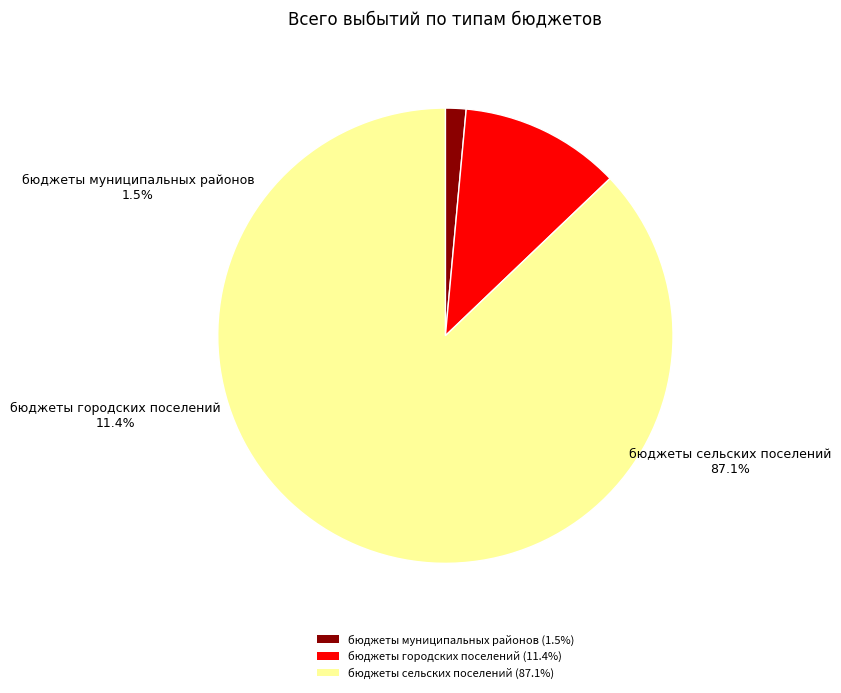

What is the total percentage of бюджеты городских поселений and бюджеты муниципальных районов?

12.9%